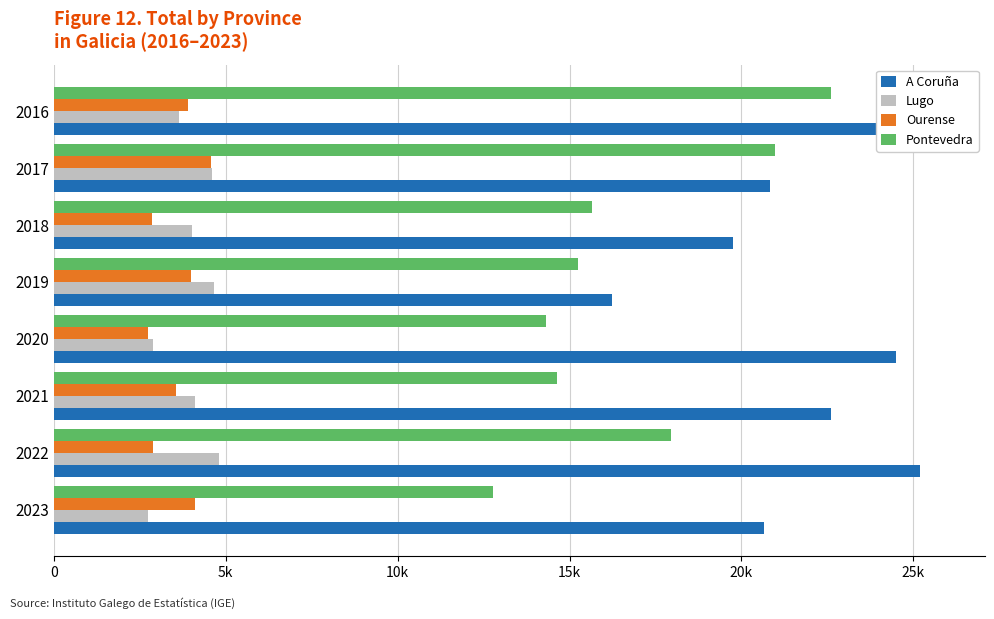

Which category has the highest value across all series?

2016